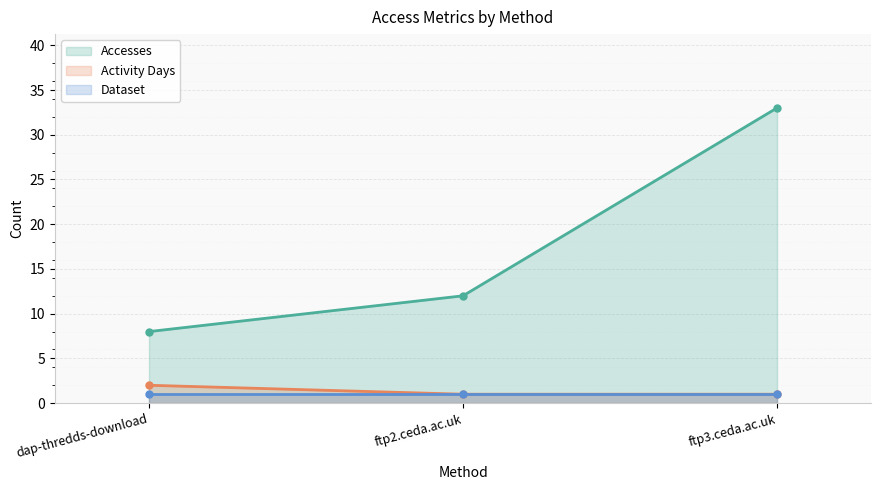

At dap-thredds-download, list the series in order from largest to smallest.

Accesses, Activity Days, Dataset